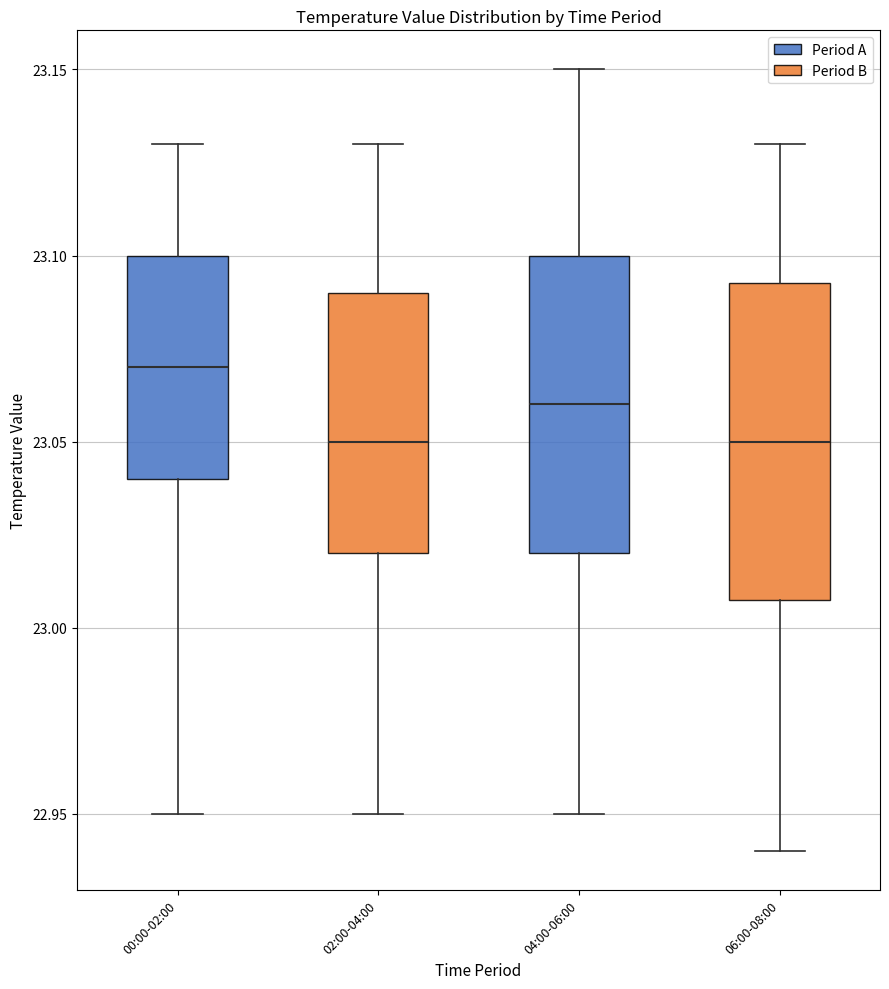

Where does the upper whisker of the box for 02:00-04:00 end on the y-axis? The values are not printed on the chart, so give them approximately, as read against the axis.

23.130